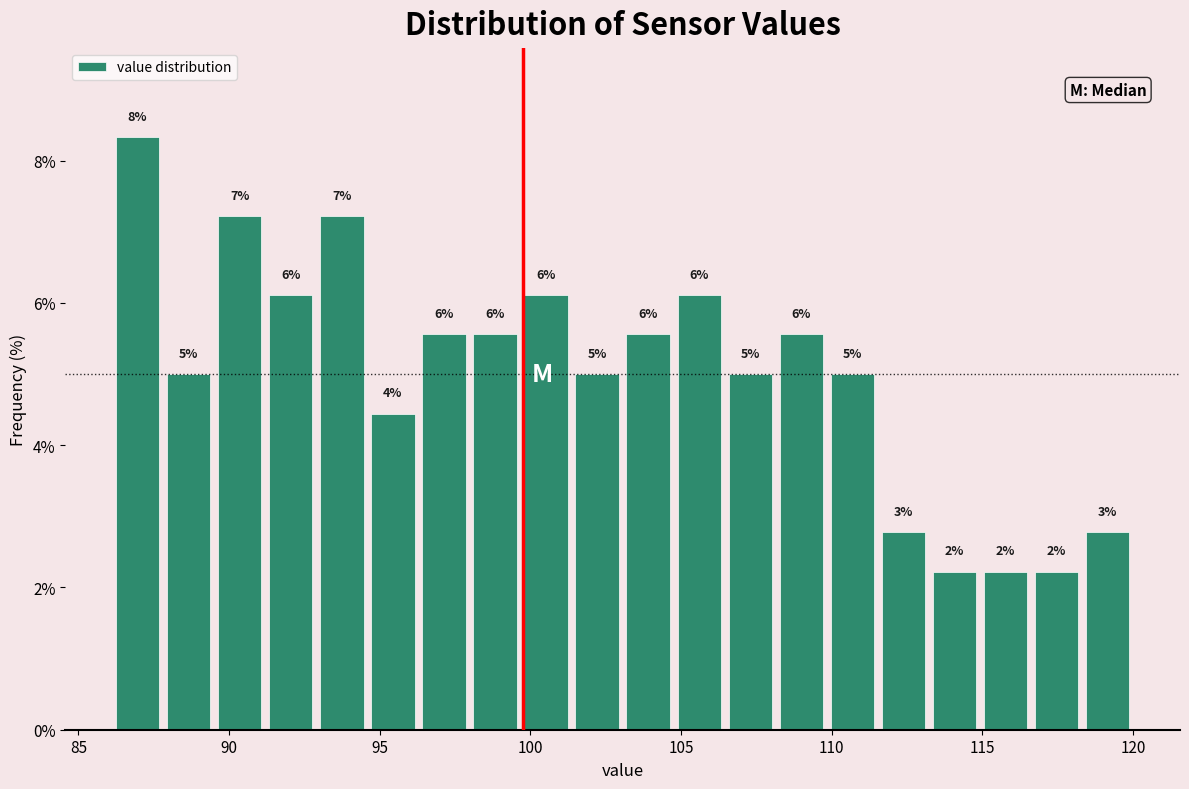

Around what value on the x-axis is the tallest bar? Give the approximate position of its centre, as read against the axis.

87.0